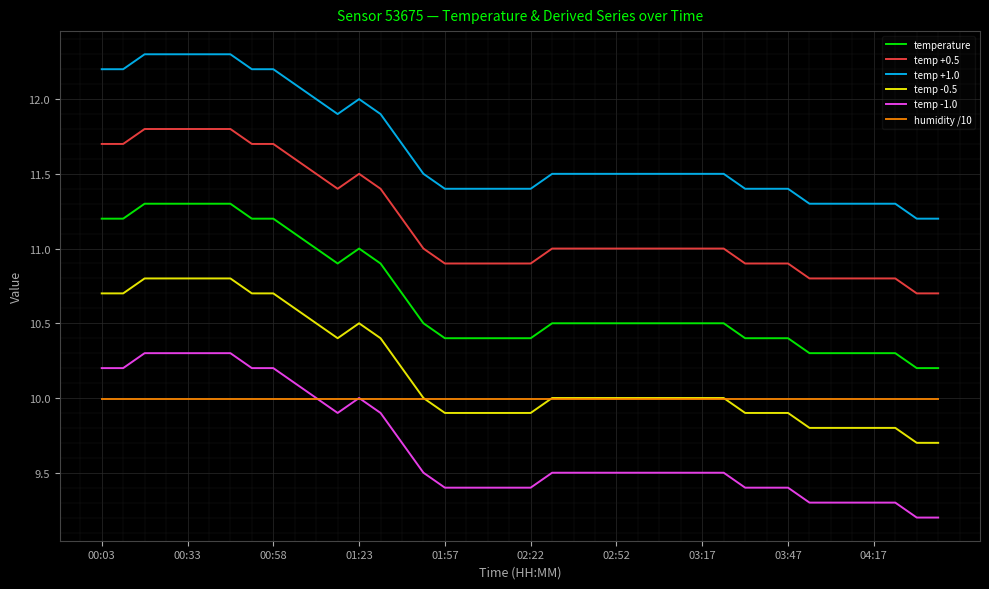

What is the maximum value for temp +0.5?

11.8